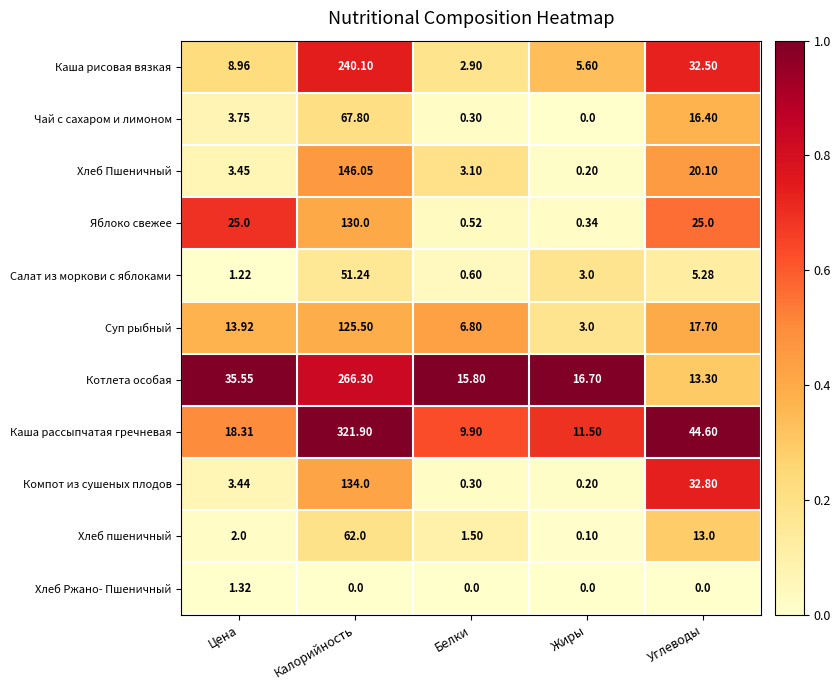

At which category is the sum across all series the highest?

Калорийность